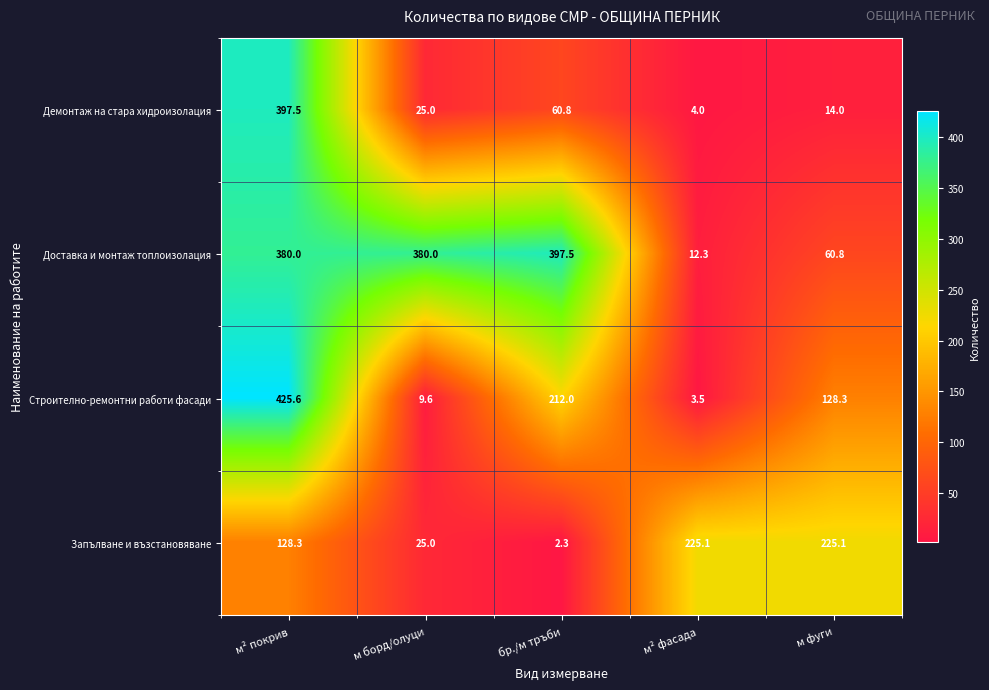

Reading left to right, transcribe all the data shown in this chart.

Демонтаж на стара хидроизолация: 397.5	25.0	60.8	4.0	14.0
Доставка и монтаж топлоизолация: 380.0	380.0	397.5	12.3	60.8
Строително-ремонтни работи фасади: 425.6	9.6	212.0	3.5	128.3
Запълване и възстановяване: 128.3	25.0	2.3	225.1	225.1